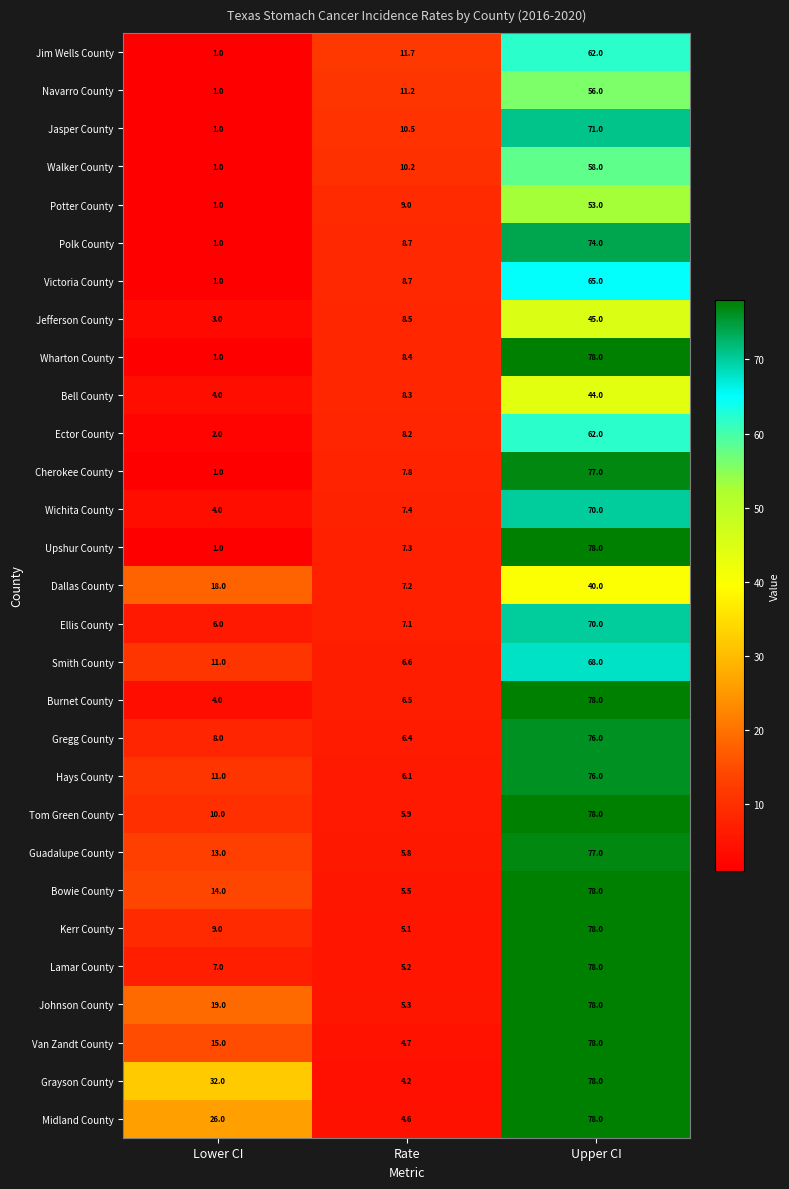

How many values in the Bowie County series are below 14?

1